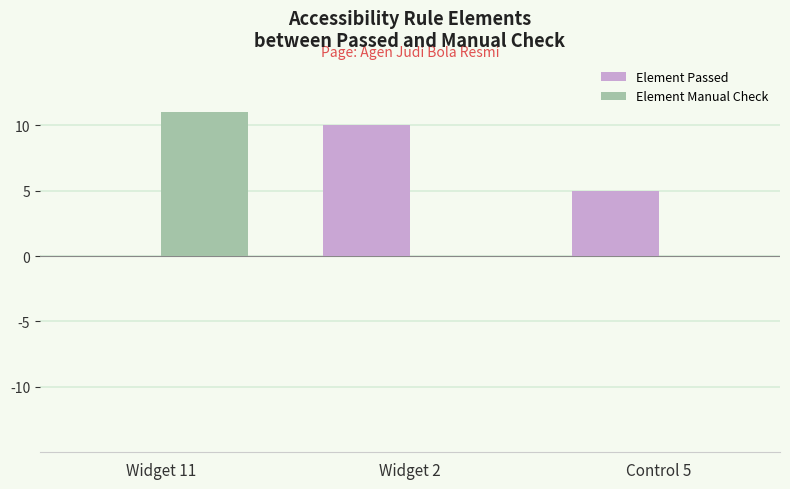

How many groups of bars are there?

3